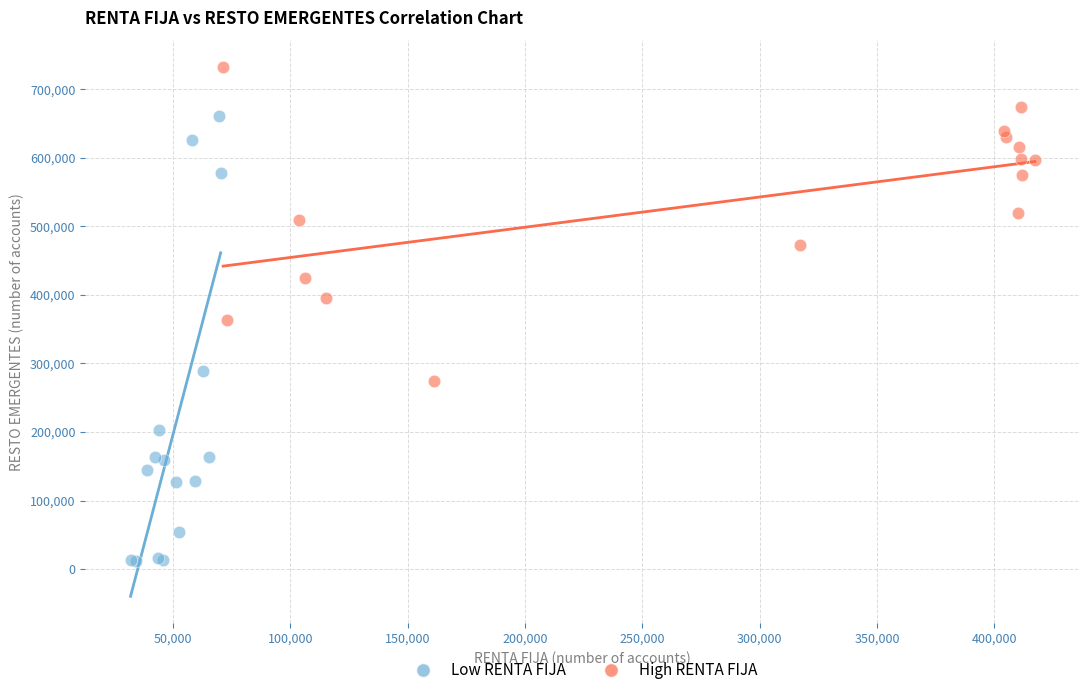

What are all the series names shown in the legend?

Low RENTA FIJA, High RENTA FIJA